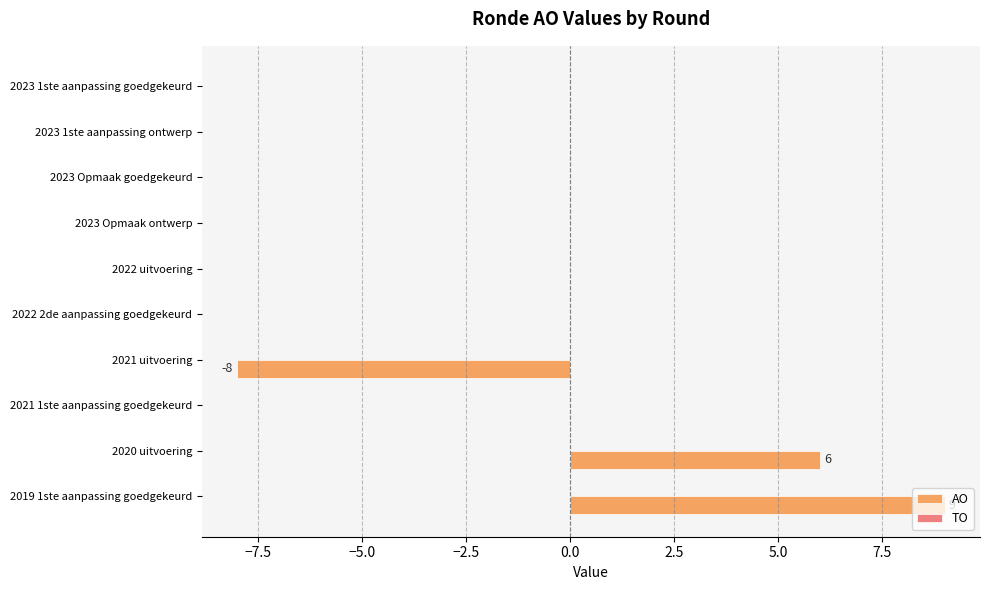

What is the sum of all values?

7